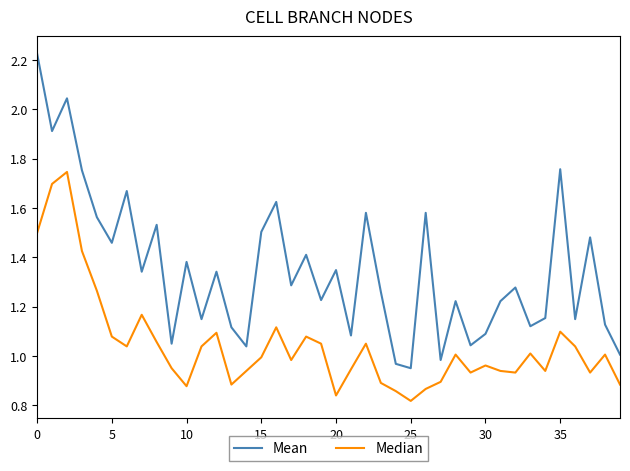

Which series has the largest total across all categories?

Mean